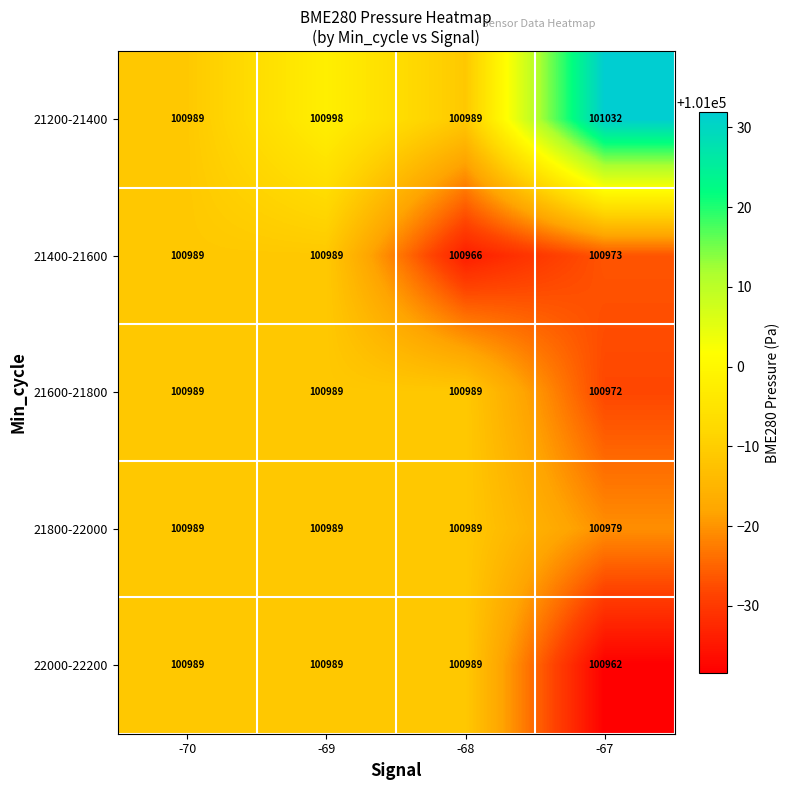

What is the sum of the 22000-22200 values at -70 and -69?

201978